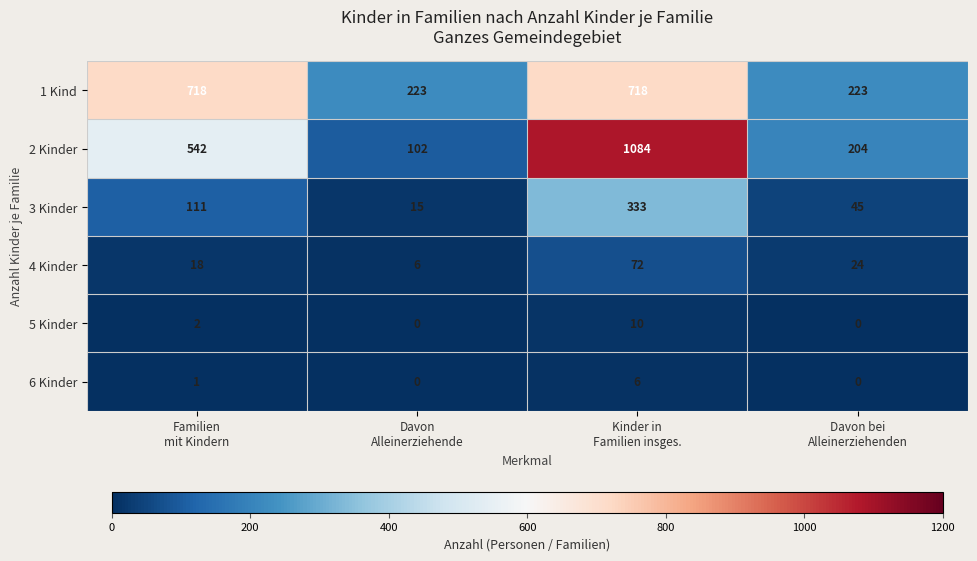

Reading left to right, list all the values displayed in this chart.

1 Kind: 718	223	718	223
2 Kinder: 542	102	1084	204
3 Kinder: 111	15	333	45
4 Kinder: 18	6	72	24
5 Kinder: 2	0	10	0
6 Kinder: 1	0	6	0